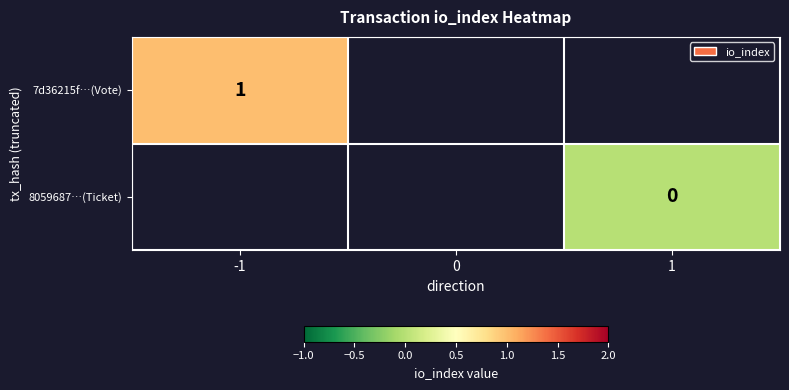

True or false: 7d36215f…(Vote) has a value of 1 at -1.

True